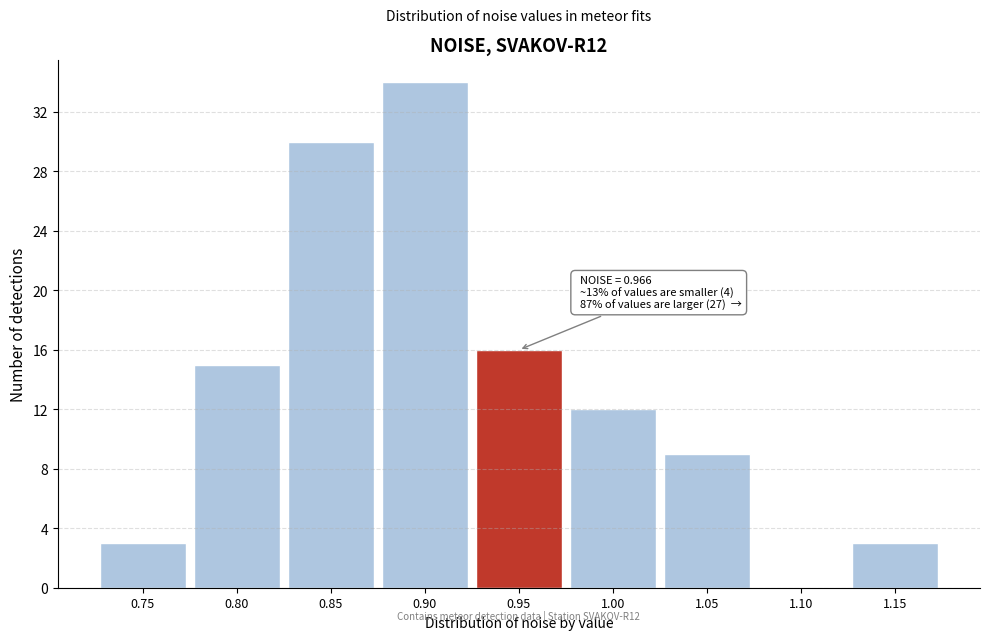

Reading left to right, list all the values displayed in this chart.

0.75=3	0.80=15	0.85=30	0.90=34	0.95=16	1.00=12	1.05=9	1.10=0	1.15=3